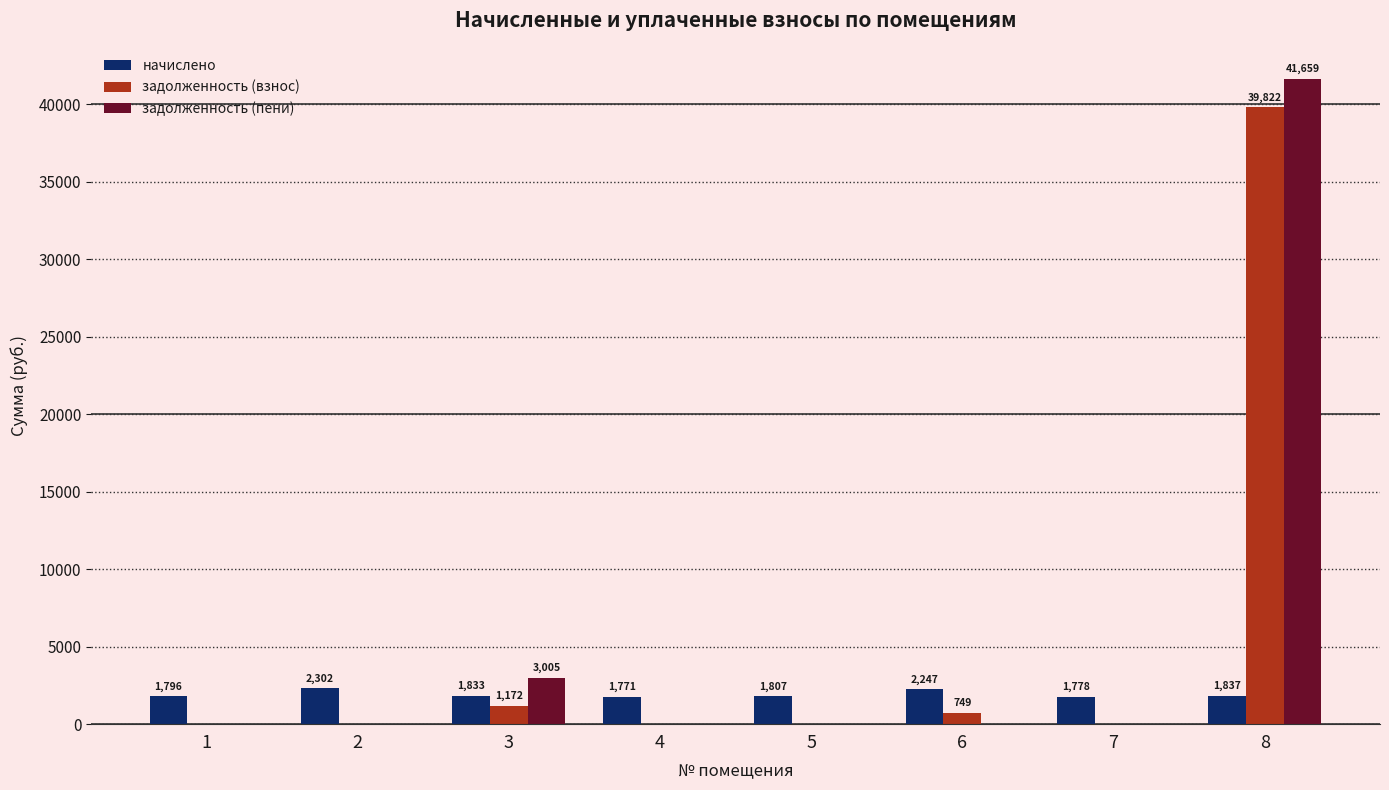

What is the maximum value shown in the chart?

41658.8